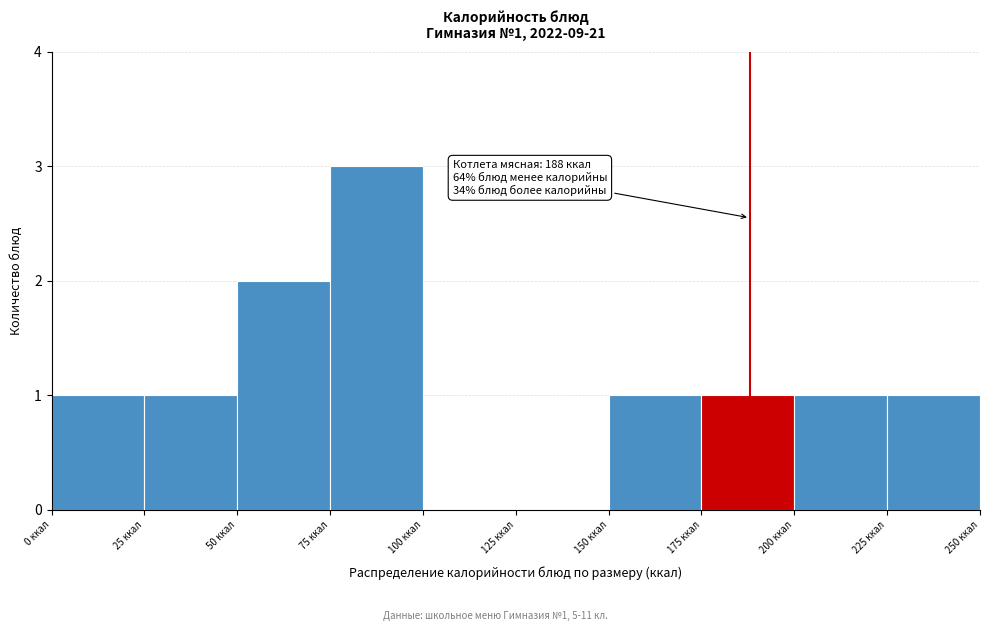

Which range on the x-axis has the tallest bar?

75 to 100